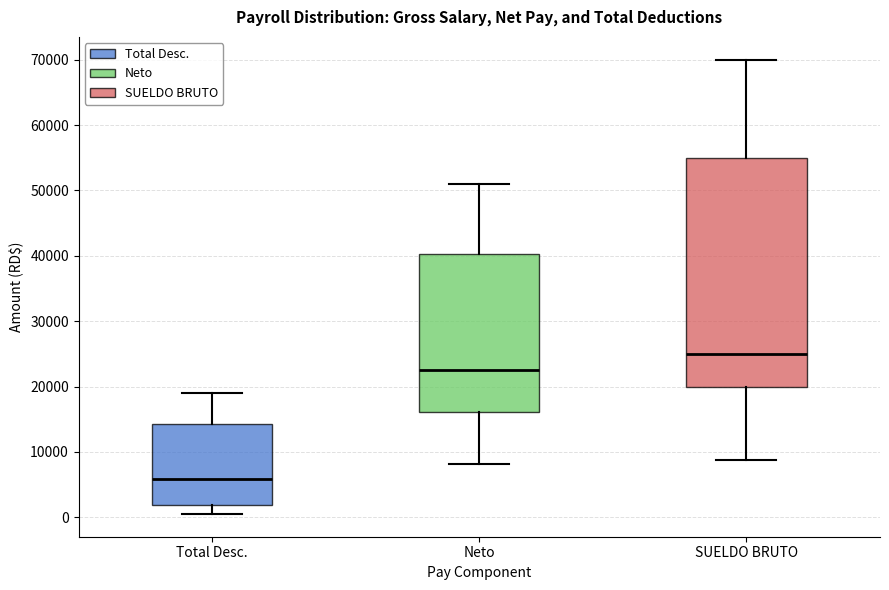

Comparing the boxes themselves (not the whiskers), which one is the tallest?

SUELDO BRUTO